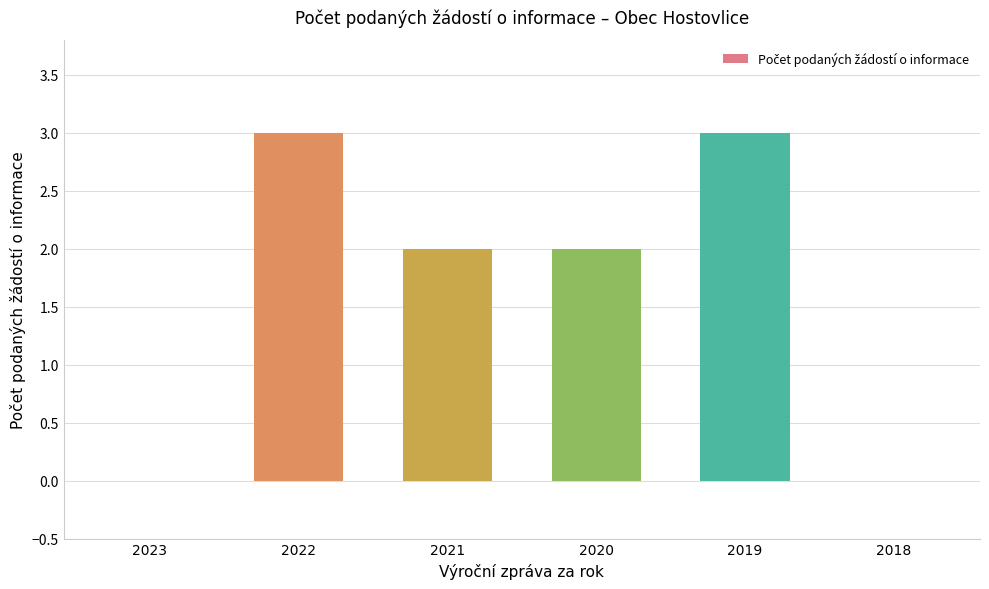

Reading right to left, transcribe all the data shown in this chart.

0	3	2	2	3	0